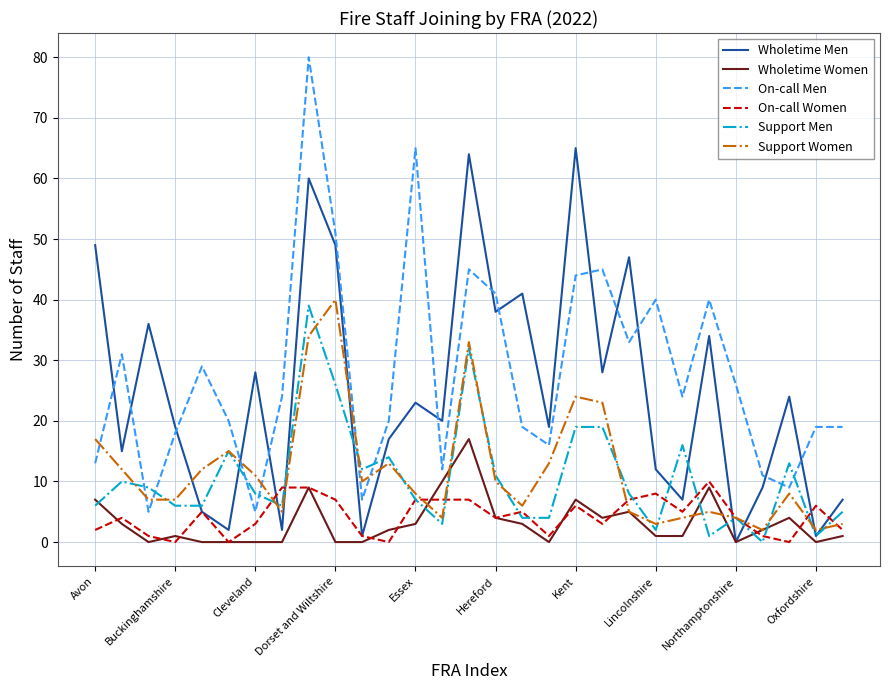

True or false: Wholetime Men and On-call Men cross at least once.

True